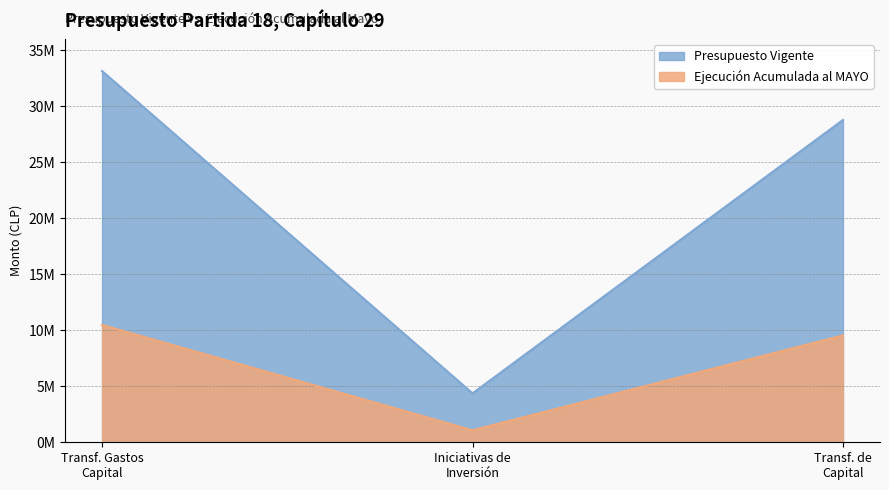

Does the chart display data point markers on the line(s)?

No